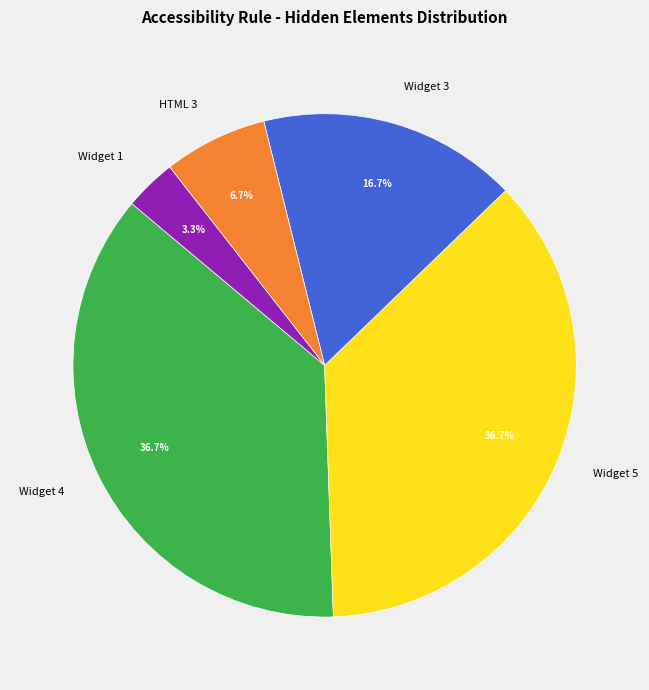

Combined, do Widget 4 and Widget 1 account for over 50%?

No